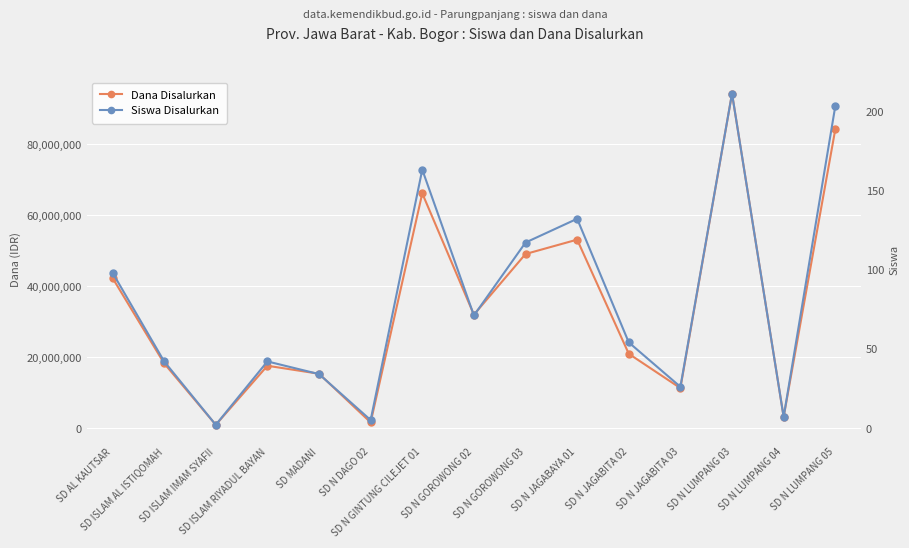

What are all the series names shown in the legend?

Dana Disalurkan, Siswa Disalurkan